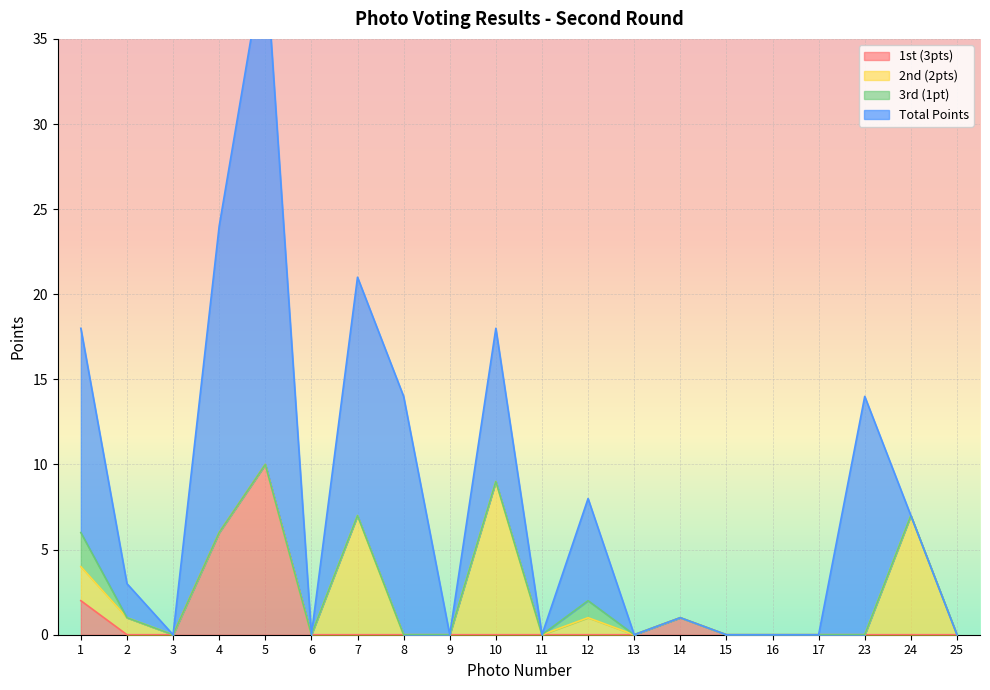

True or false: Total Points and 3rd (1pt) cross at least once.

False